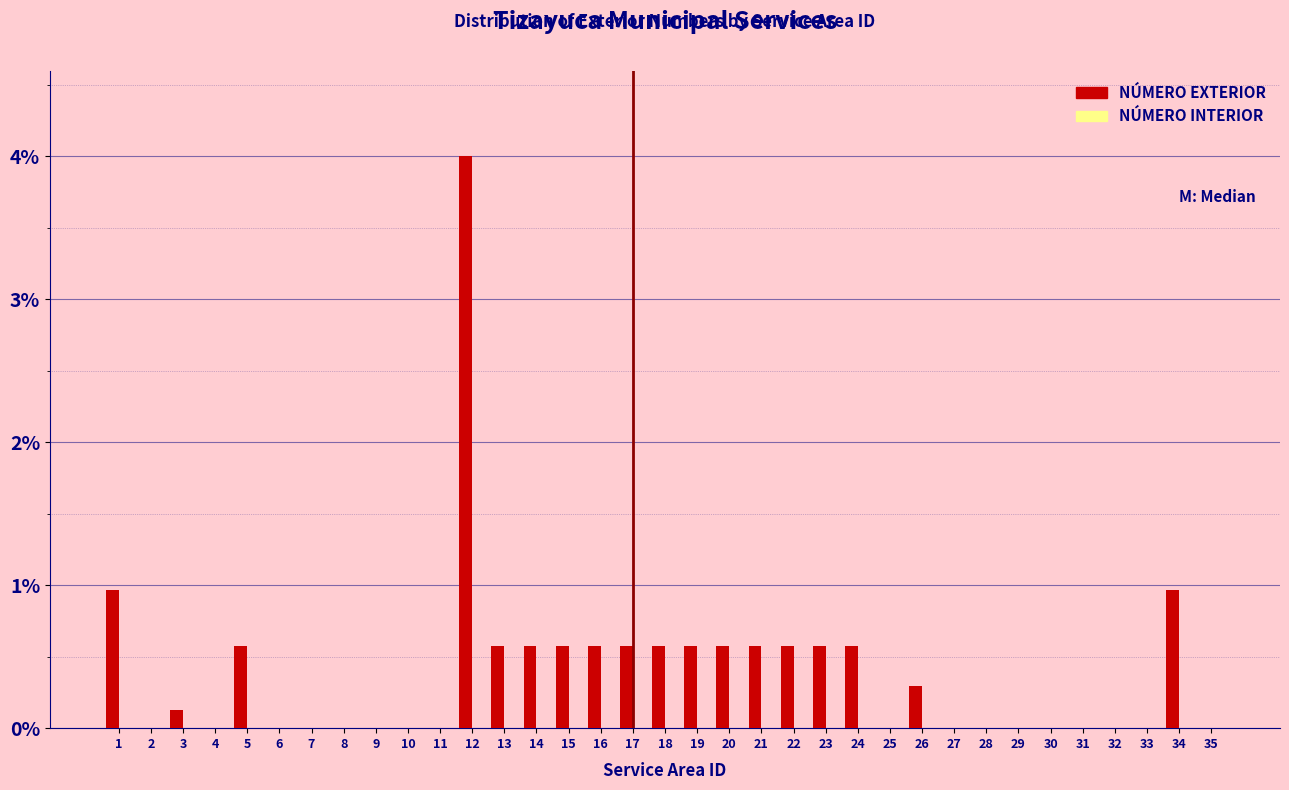

What is the sum of the values at 21 and 8?

0.6